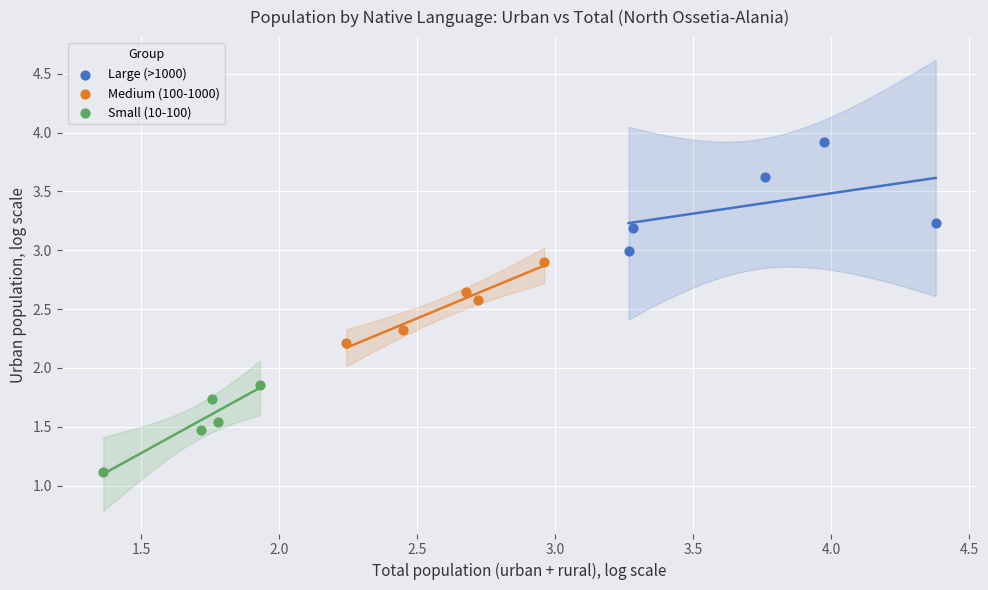

Which series reaches the minimum Y coordinate?

Small (10-100)